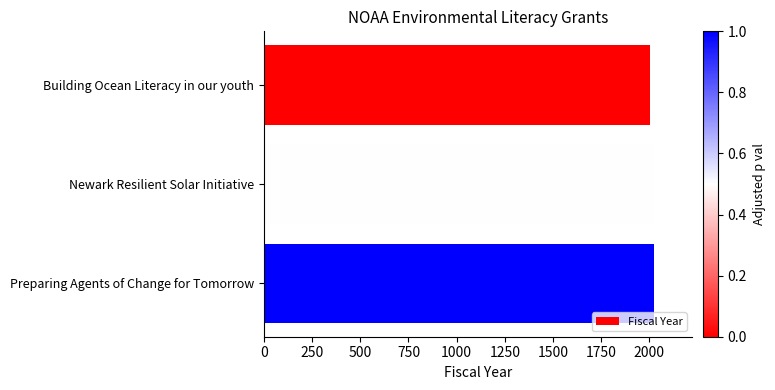

What is the smallest value displayed?

2006